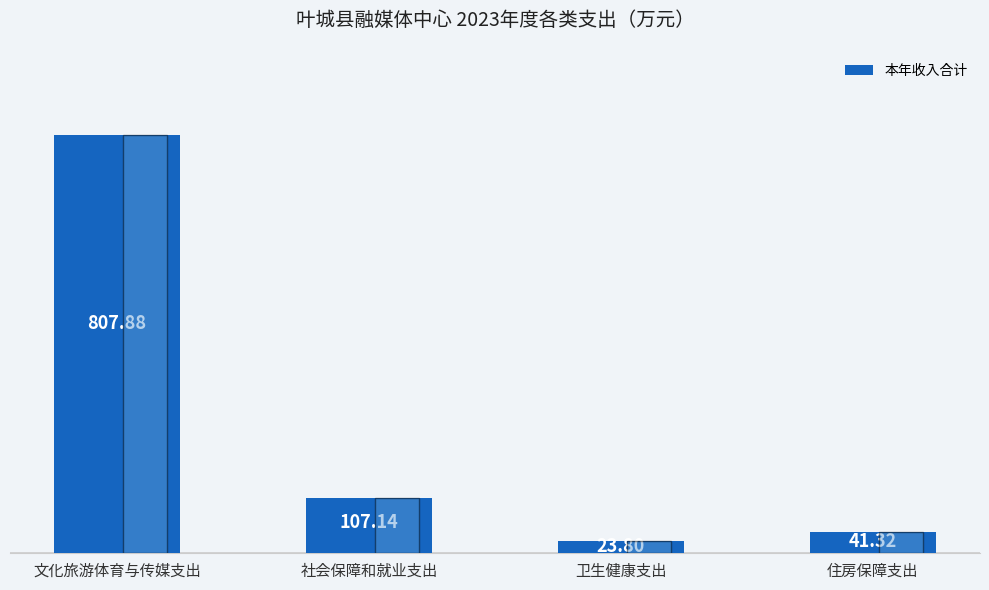

What is the approximate value at 卫生健康支出?

23.8